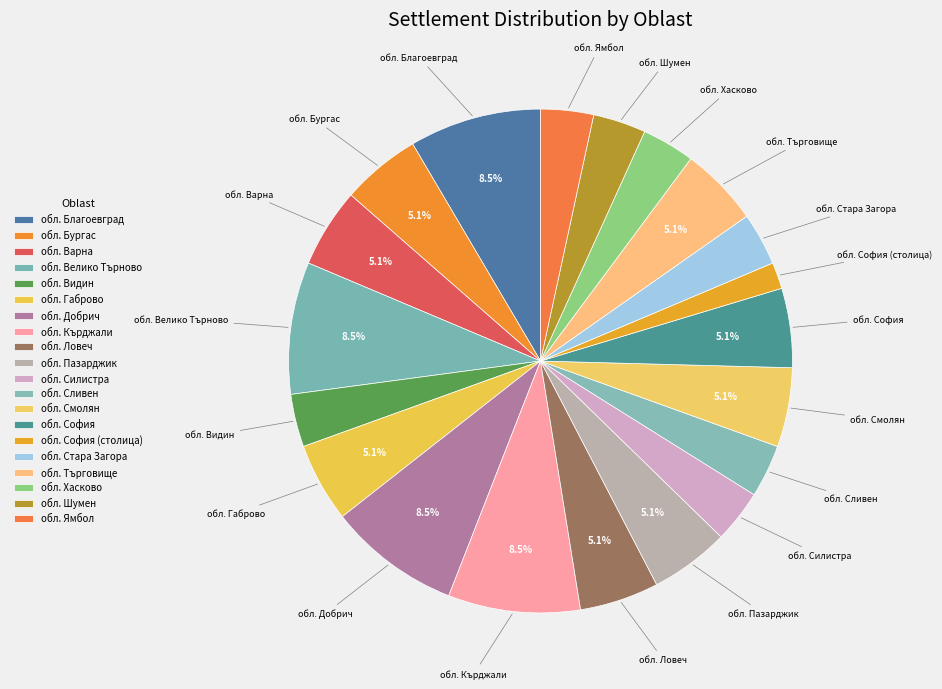

To the nearest percent, what is the combined percentage of обл. Бургас and обл. София (столица)?

7%